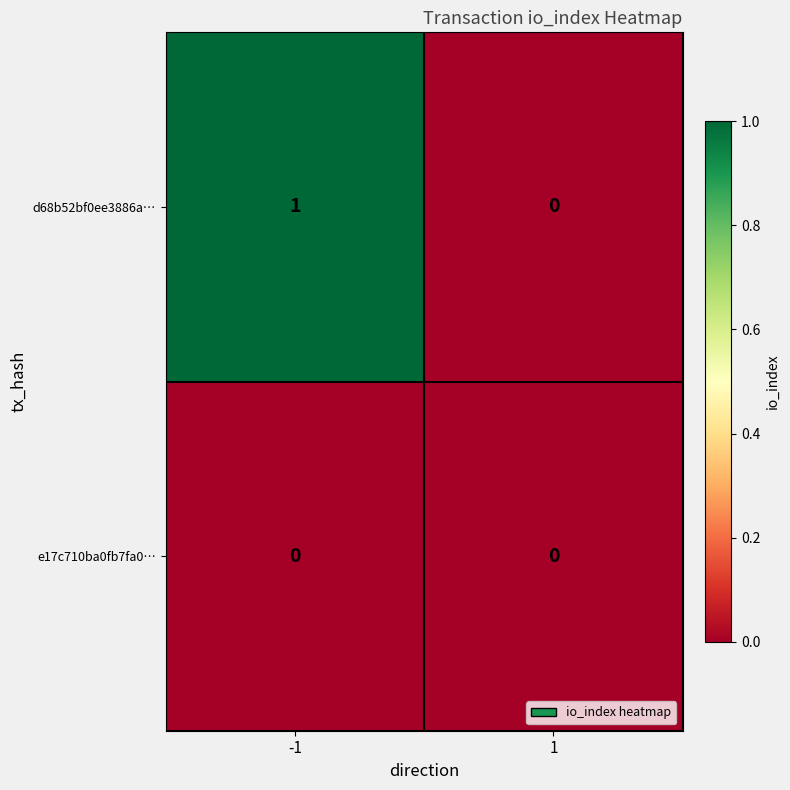

The value of e17c710ba0fb7fa0… at 1 is 0. True or false?

True